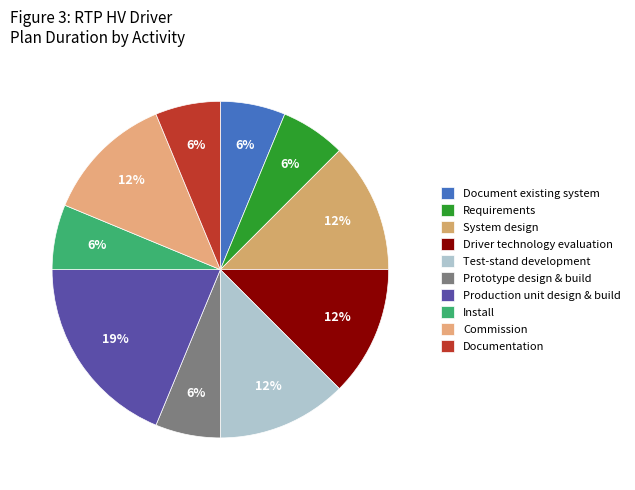

To the nearest percent, what portion does Documentation represent?

6%